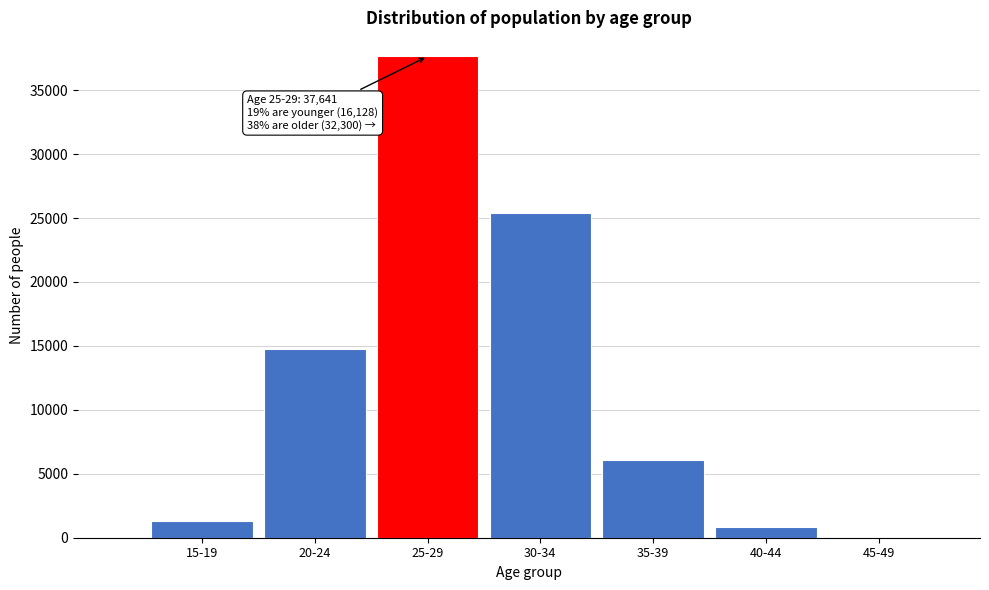

Reading left to right, list all the values displayed in this chart.

15-19=1335	20-24=14793	25-29=37641	30-34=25388	35-39=6073	40-44=810	45-49=29